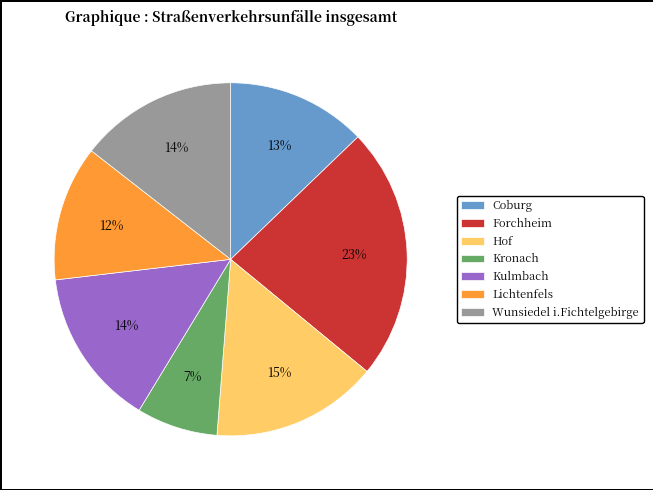

Which has a higher value, Hof or Coburg?

Hof